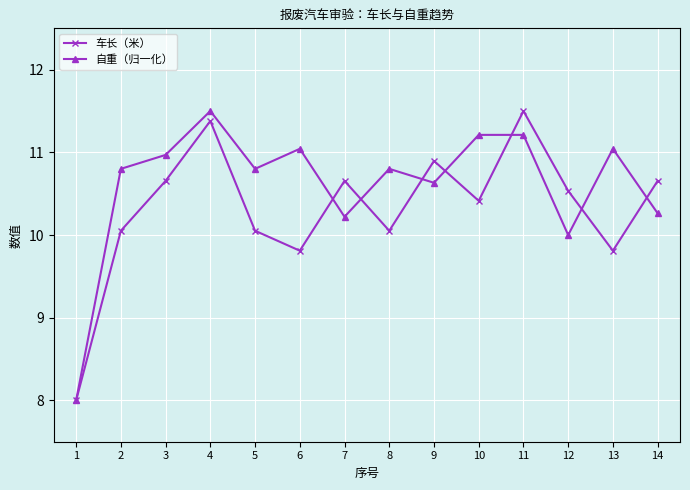

Reading left to right, what are all the values shown in this chart?

车长（米）: 8.0	10.1	10.7	11.4	10.1	9.8	10.7	10.1	10.9	10.4	11.5	10.5	9.8	10.7
自重（归一化）: 8.0	10.8	11.0	11.5	10.8	11.0	10.2	10.8	10.6	11.2	11.2	10.0	11.0	10.3